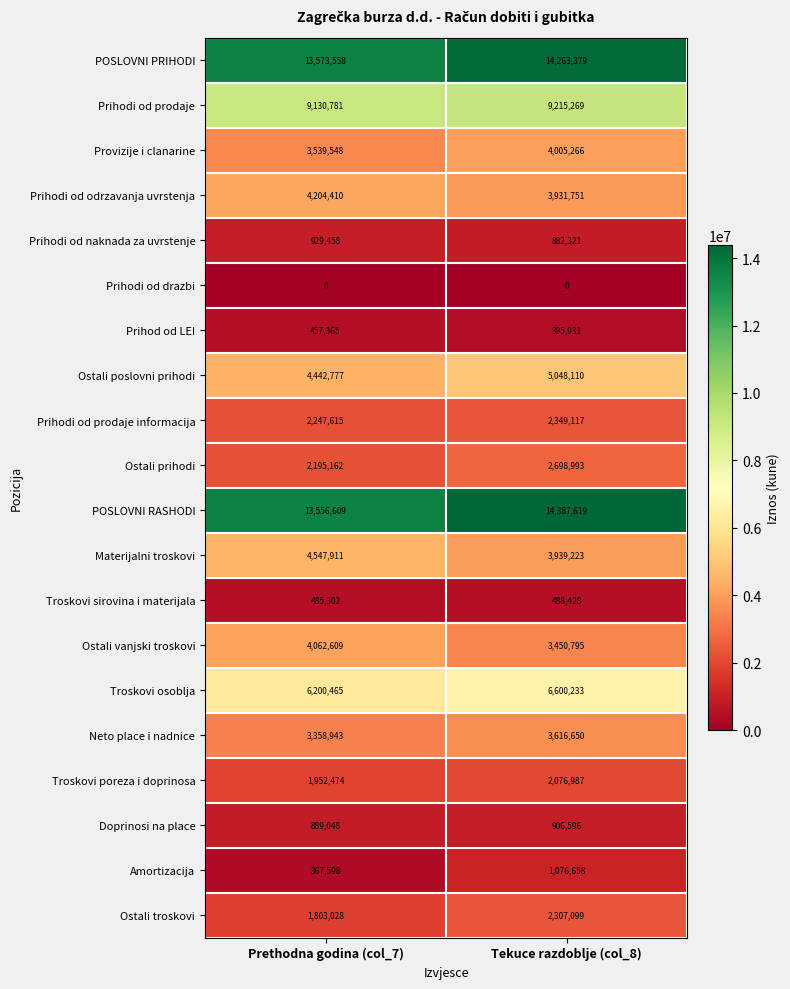

What value does the Ostali vanjski troskovi series have at Tekuce razdoblje (col_8), to the nearest 10?

3450800